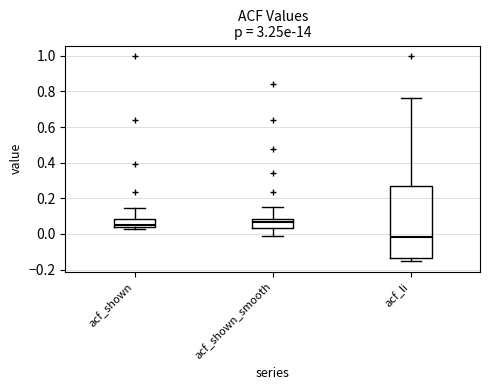

Where does the upper whisker of the box for acf_shown end on the y-axis? The values are not printed on the chart, so give them approximately, as read against the axis.

0.14